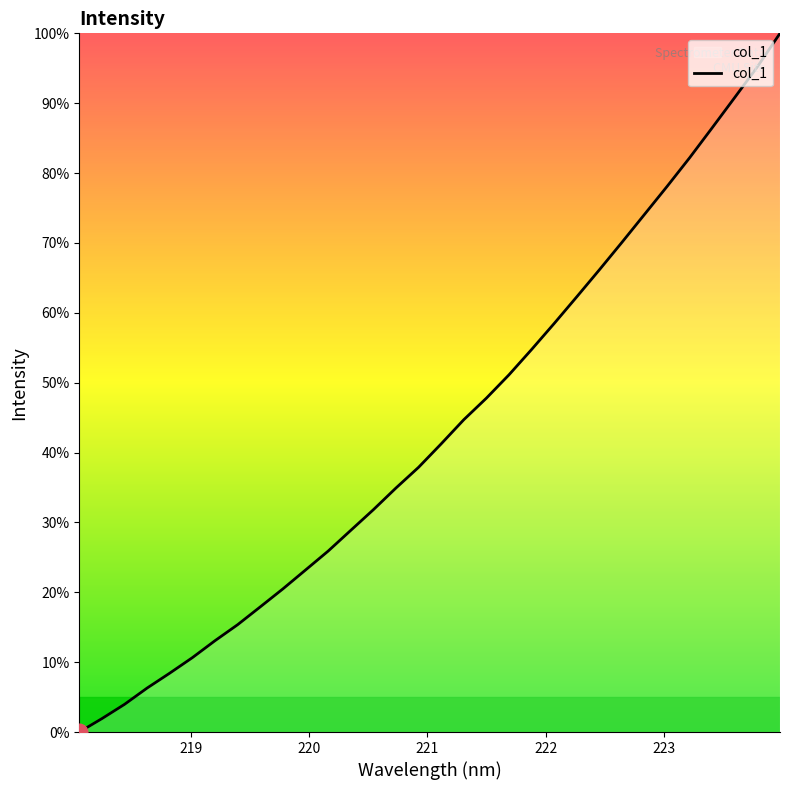

True or false: the data has more than 1 interior local peaks.

False